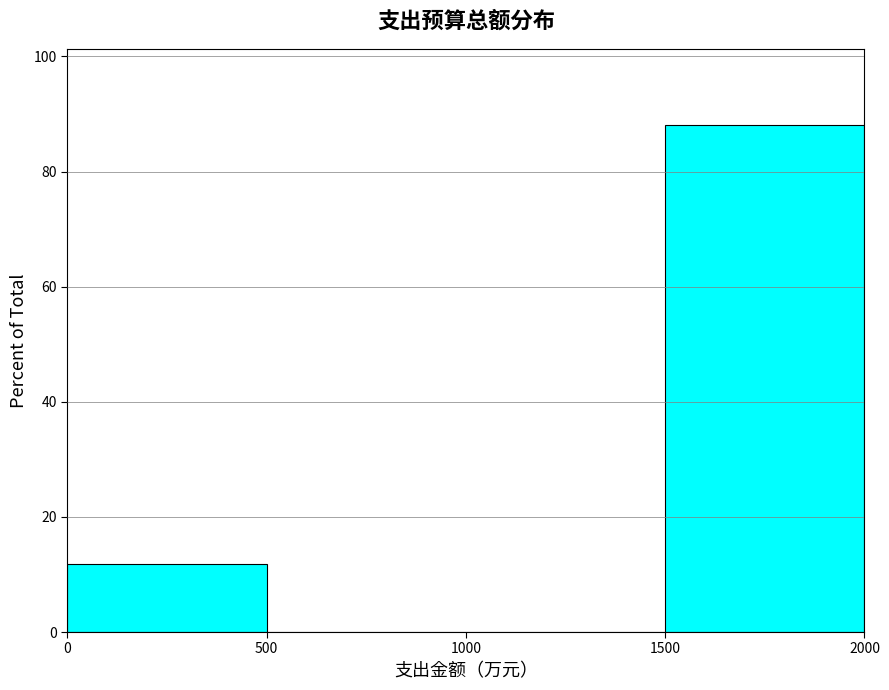

Reading left to right, transcribe this chart: for each bar, give the range it covers on the x-axis and its height. The values are not printed on the chart, so give them approximately, as read against the axis.

0 to 500: 12
500 to 1000: 0
1000 to 1500: 0
1500 to 2000: 88